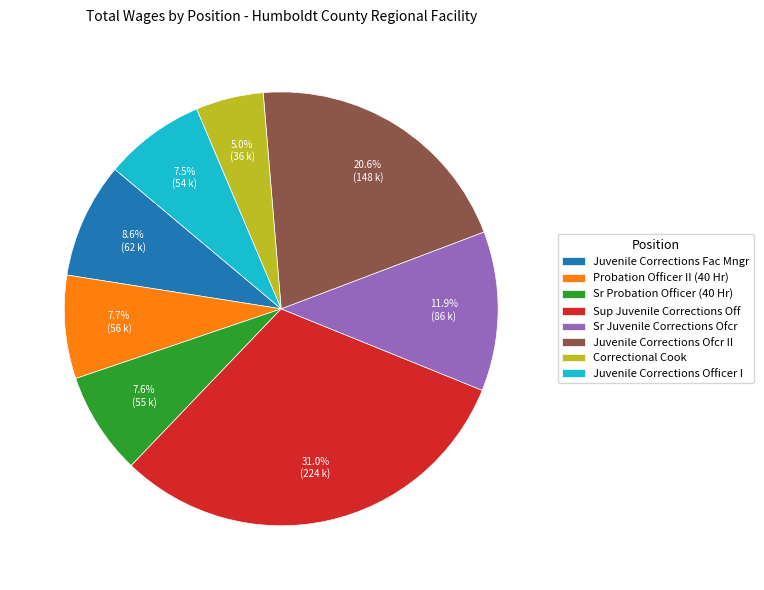

What is the ratio of the value at Probation Officer II (40 Hr) to the value at Correctional Cook?

1.5